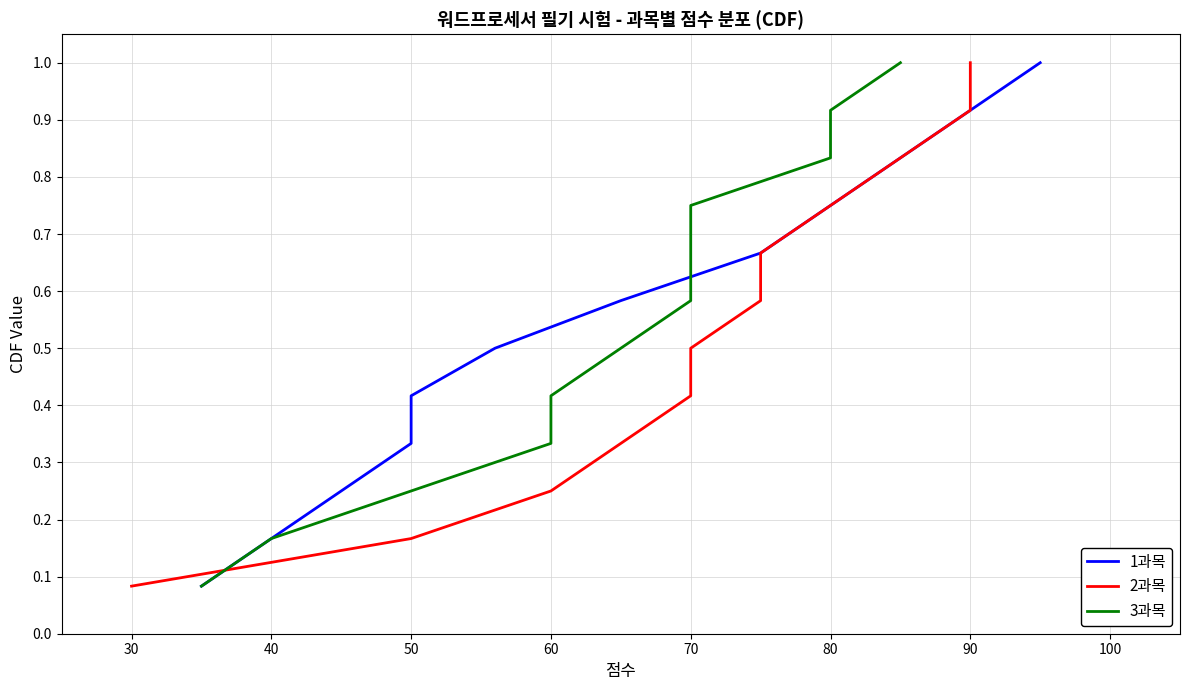

How many lines are shown in the chart?

3